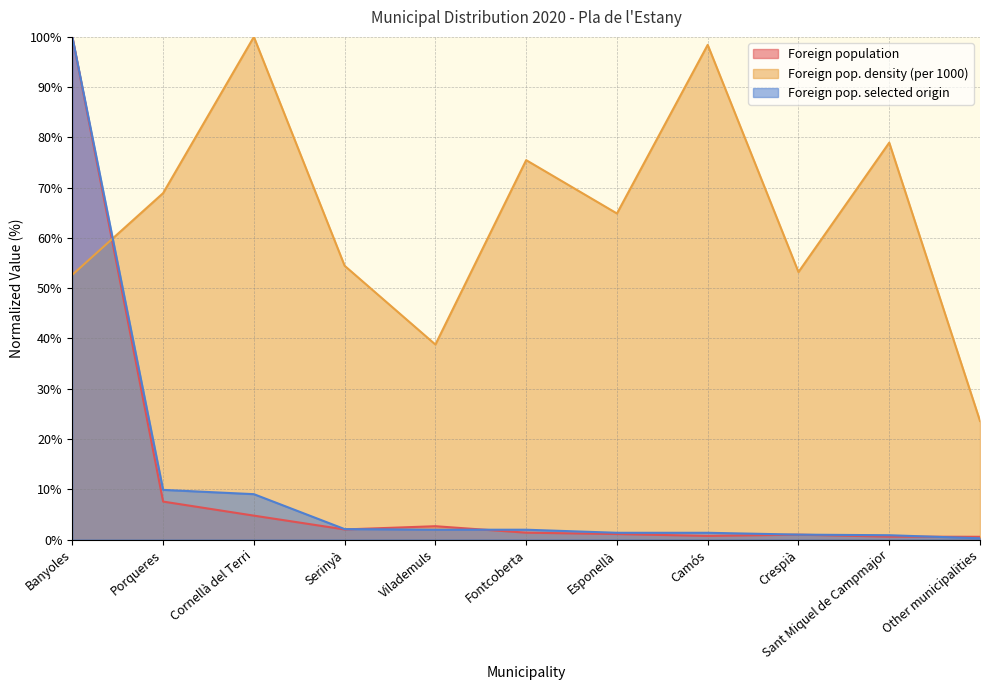

The value of Foreign population at Sant Miquel de Campmajor is 0.6. True or false?

True